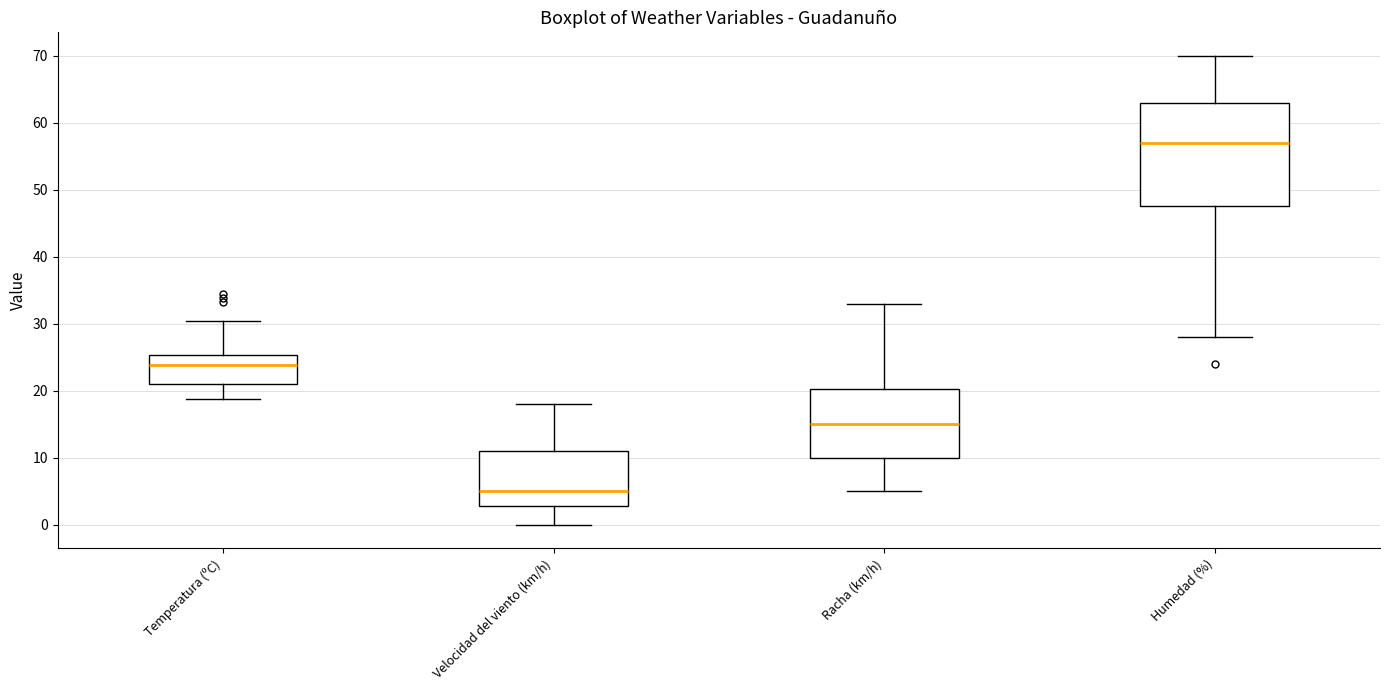

Reading left to right, transcribe this box plot: for each box, give where its median line is, the range the box spans, and where its two whiskers end, as read against the y-axis. The values are not printed on the chart, so give them approximately, as read against the axis.

Temperatura (ºC): median 24, box 21 to 25, whiskers 19 to 30
Velocidad del viento (km/h): median 5, box 3 to 11, whiskers 0 to 18
Racha (km/h): median 15, box 10 to 20, whiskers 5 to 33
Humedad (%): median 57, box 48 to 63, whiskers 28 to 70